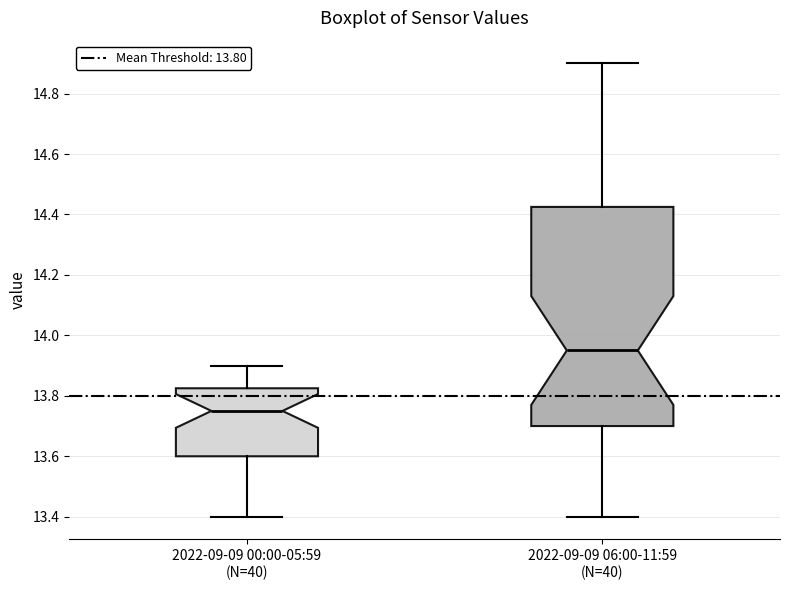

Comparing the boxes themselves (not the whiskers), which one is the tallest?

2022-09-09 06:00-11:59 (N=40)